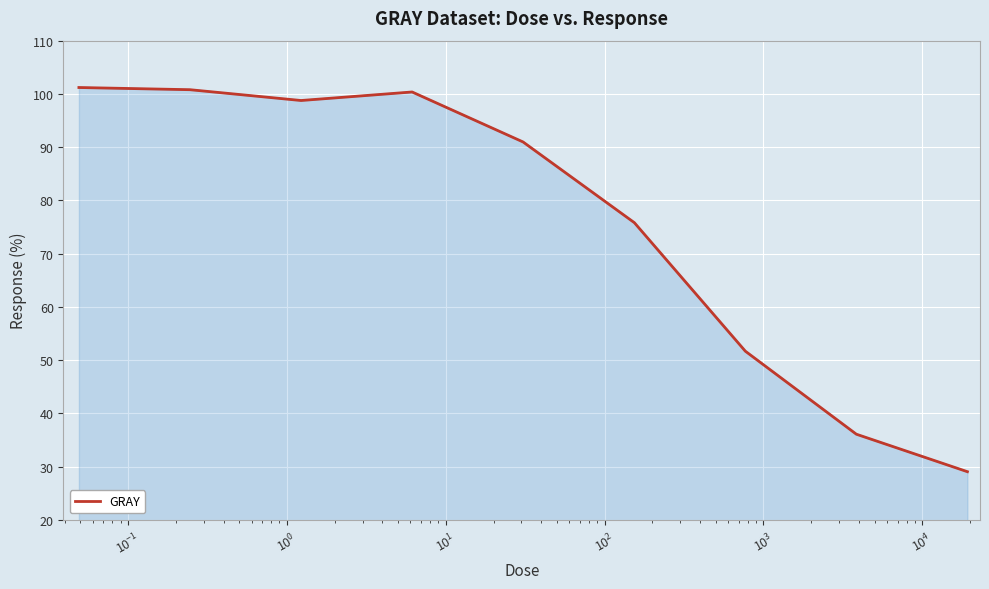

Does the chart have visible grid lines?

Yes